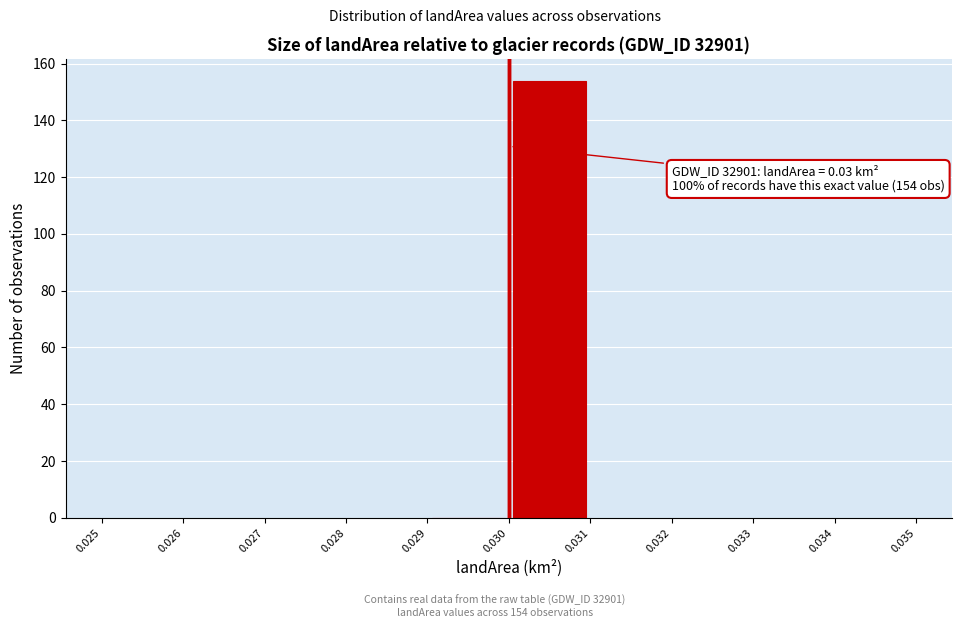

Over which range of the x-axis is the bar tallest?

0.030 to 0.031